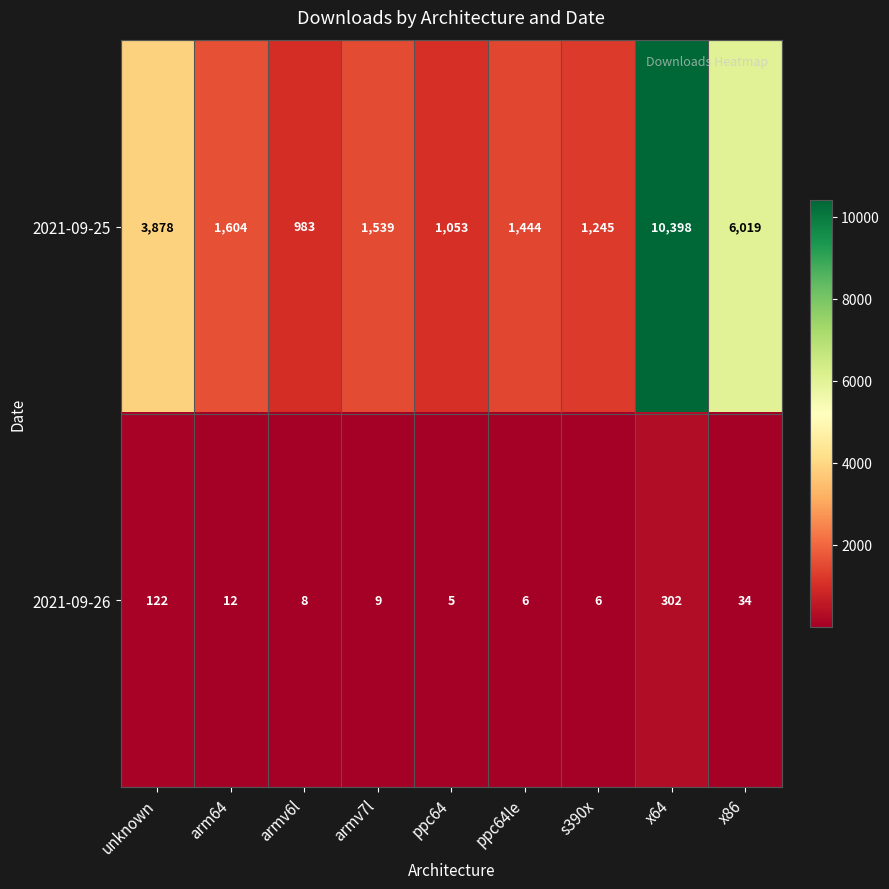

Which series changed the most between arm64 and x86?

2021-09-25